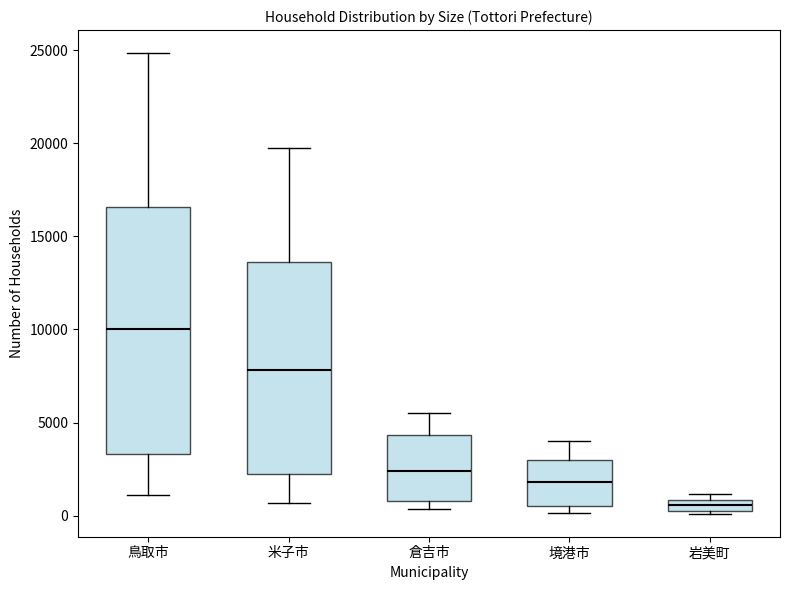

Which box has the highest median line?

鳥取市